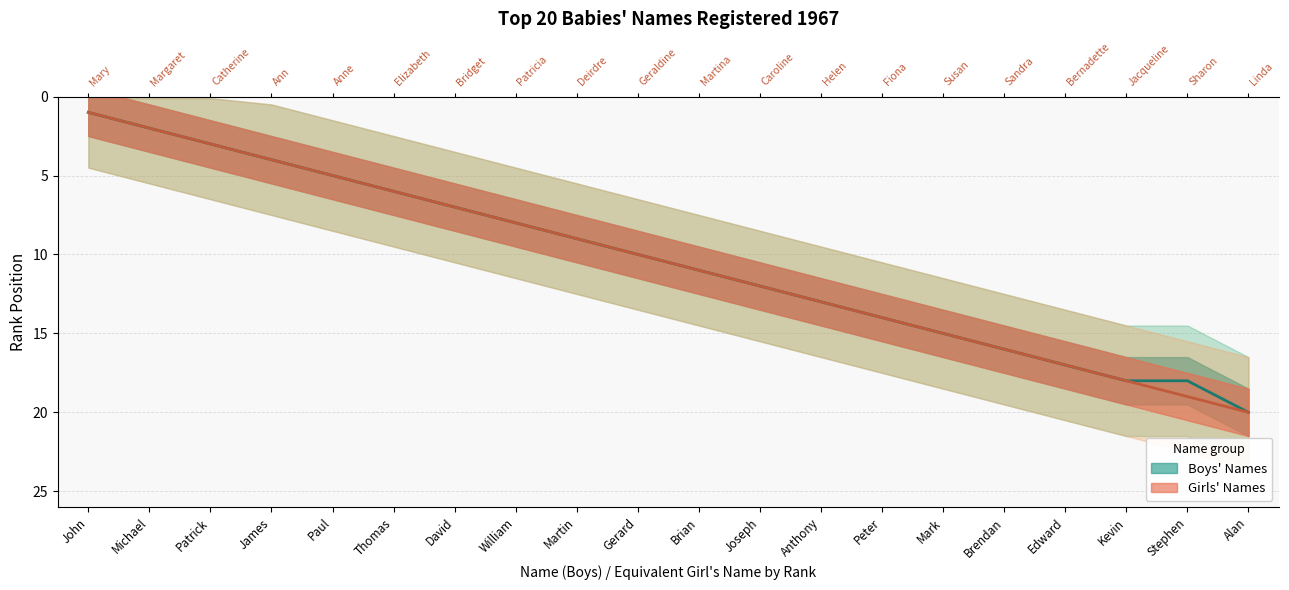

True or false: Girls Rank has more than 1 interior local peaks.

False